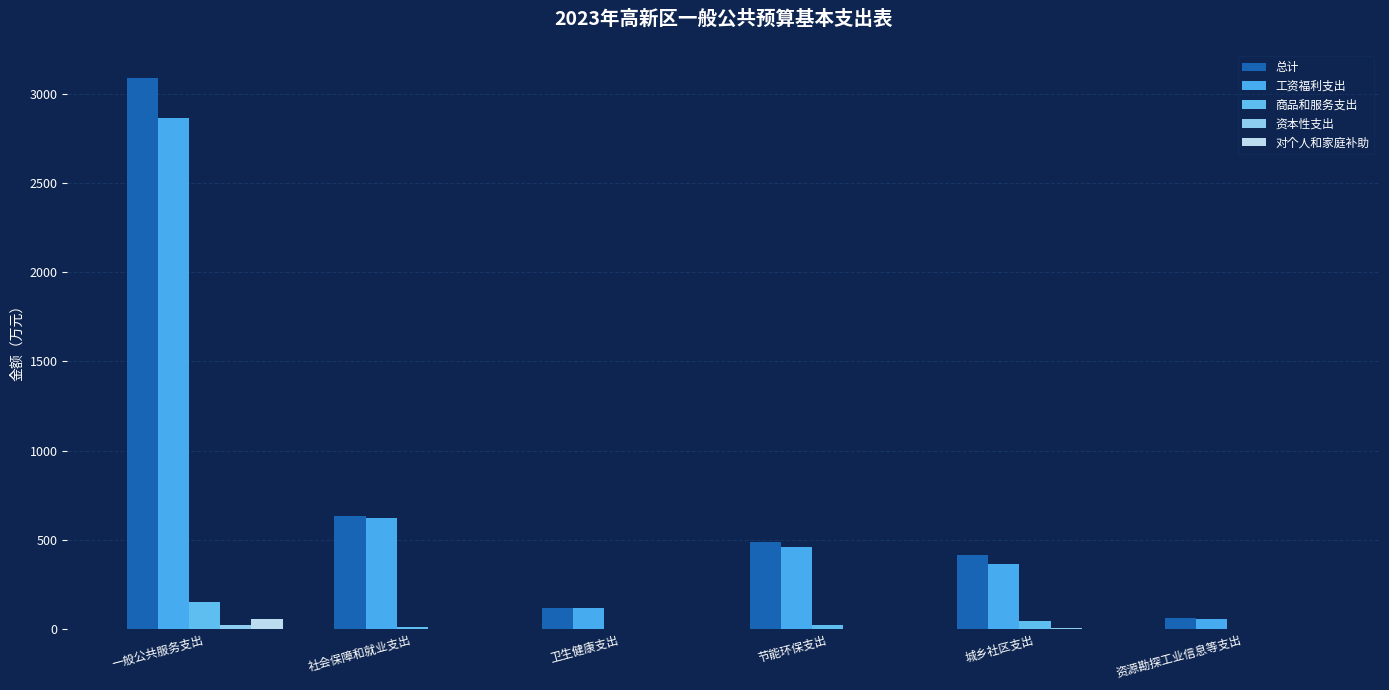

At which label is 工资福利支出 closest to 1461?

社会保障和就业支出